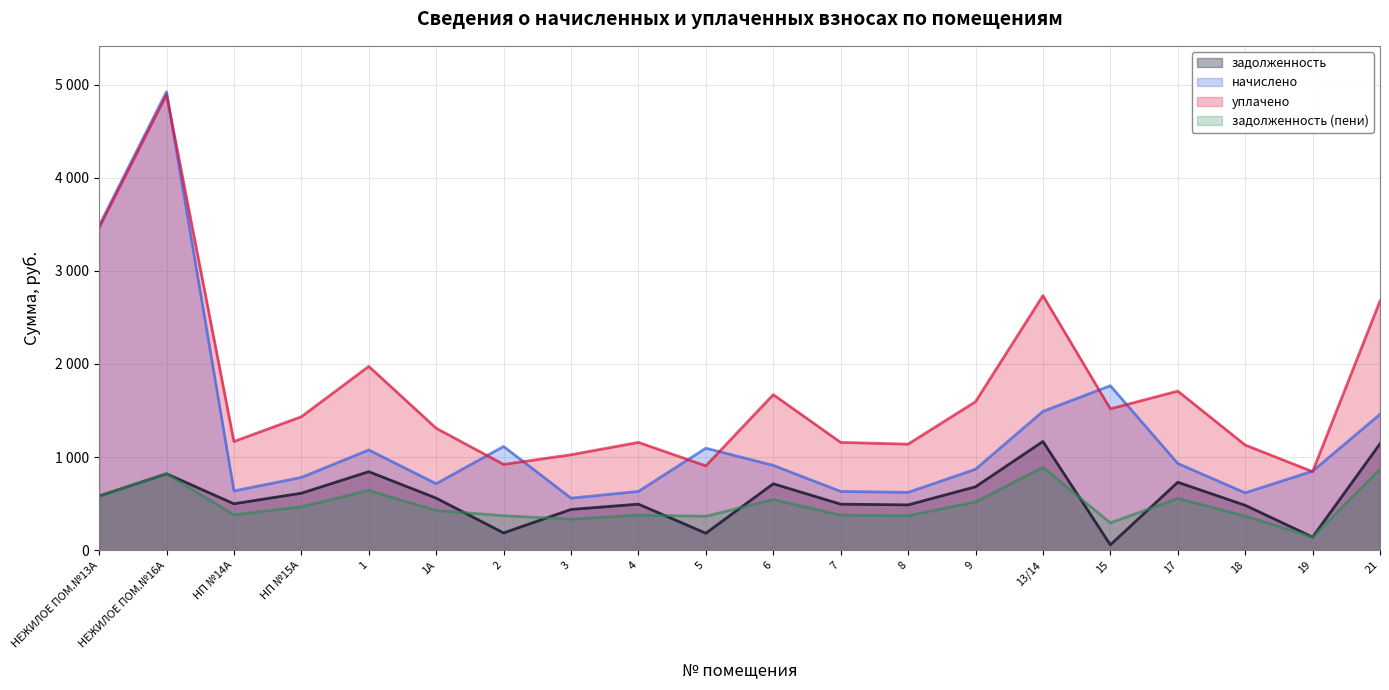

Reading left to right, list all the values displayed in this chart.

задолженность: НЕЖИЛОЕ ПОМ.№13А=582.1	НЕЖИЛОЕ ПОМ.№16А=820.8	НП №14А=498.9	НП №15А=612.4	1=843.6	1А=559.7	2=185.7	3=438.0	4=494.8	5=182.6	6=713.8	7=494.8	8=486.7	9=681.4	13/14=1168.1	15=57.5	17=730.0	18=482.6	19=141.6	21=1143.7
начислено: НЕЖИЛОЕ ПОМ.№13А=3484.3	НЕЖИЛОЕ ПОМ.№16А=4924.8	НП №14А=636.9	НП №15А=781.9	1=1077.1	1А=714.6	2=1114.3	3=559.3	4=631.7	5=1095.8	6=911.4	7=631.7	8=621.4	9=869.9	13/14=1491.3	15=1766.8	17=932.1	18=616.2	19=849.5	21=1460.2
уплачено: НЕЖИЛОЕ ПОМ.№13А=3464.3	НЕЖИЛОЕ ПОМ.№16А=4893.6	НП №14А=1167.8	НП №15А=1433.7	1=1974.8	1А=1310.2	2=921.8	3=1025.4	4=1158.3	5=906.2	6=1671.0	7=1158.3	8=1139.3	9=1595.1	13/14=2734.4	15=1518.7	17=1709.0	18=1129.8	19=844.2	21=2677.4
задолженность (пени): НЕЖИЛОЕ ПОМ.№13А=579.0	НЕЖИЛОЕ ПОМ.№16А=820.8	НП №14А=380.0	НП №15А=466.5	1=642.6	1А=426.3	2=371.1	3=333.6	4=376.9	5=365.3	6=543.7	7=376.9	8=370.7	9=519.0	13/14=889.7	15=294.5	17=556.0	18=367.6	19=141.6	21=871.1